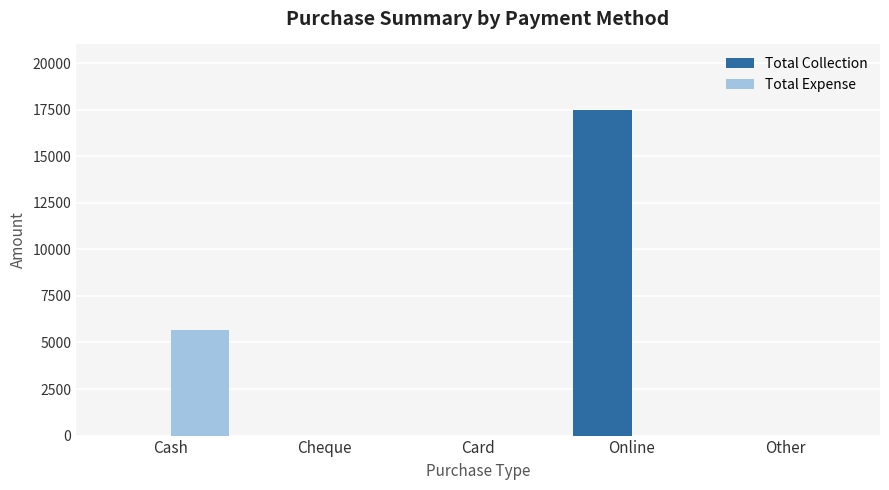

Which label corresponds to the largest value in the chart?

Online